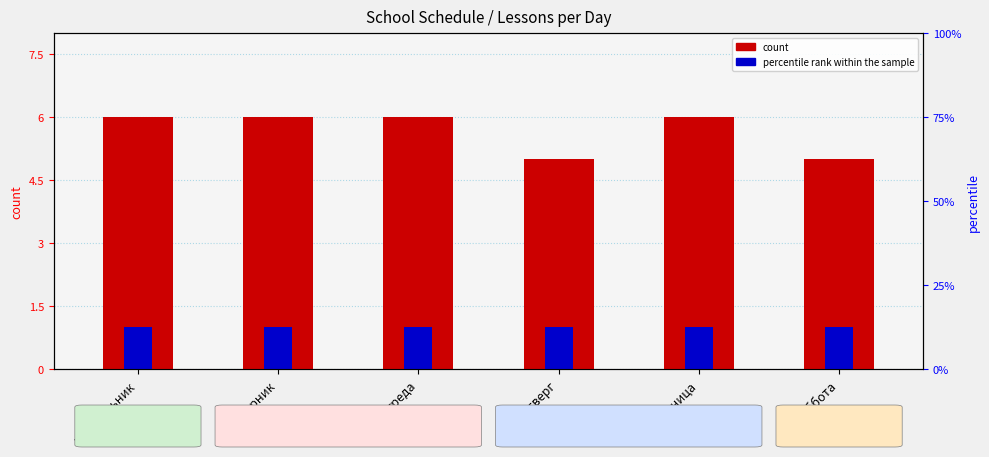

Reading right to left, list all the values displayed in this chart.

count: 5	6	5	6	6	6
percentile rank within the sample: 1	1	1	1	1	1